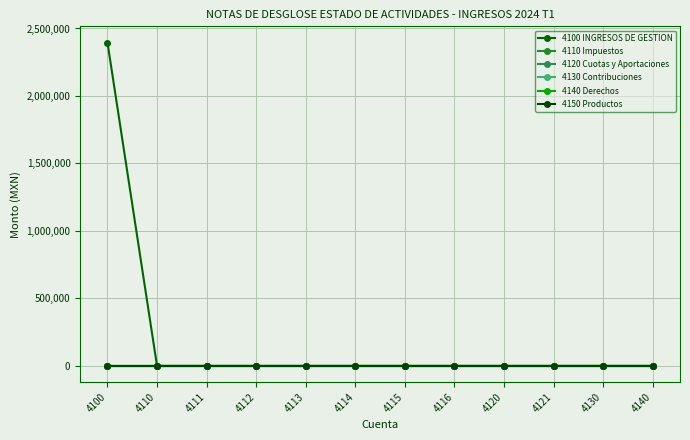

True or false: 4140 Derechos and 4150 Productos cross at least once.

False